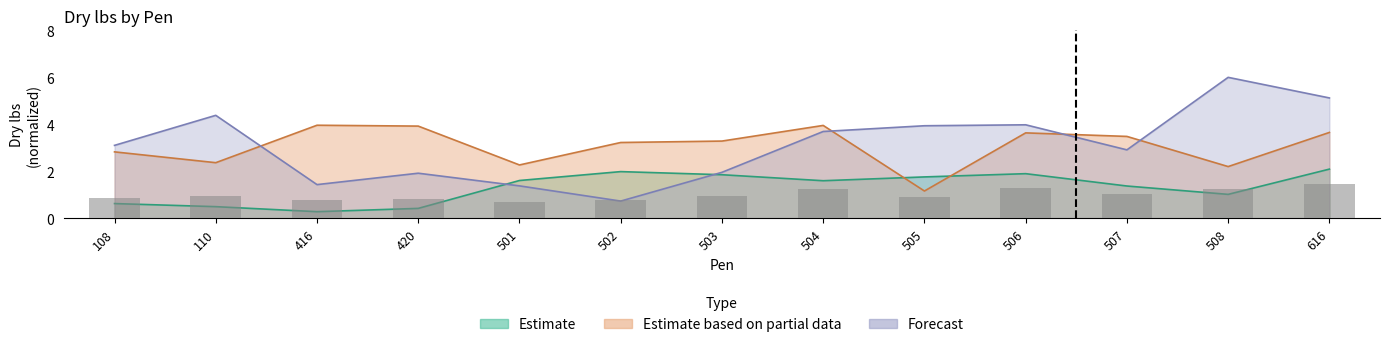

Does the chart contain stacked bars?

No